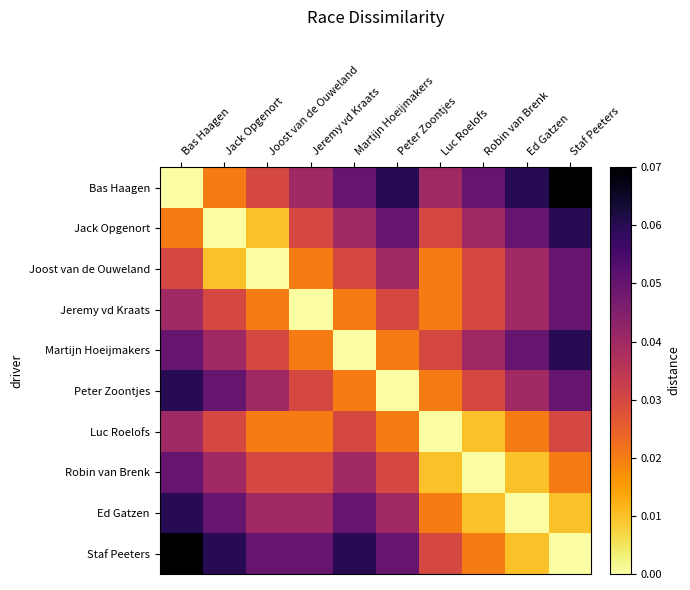

What is the spread (max minus min) of values at Staf Peeters?

0.1